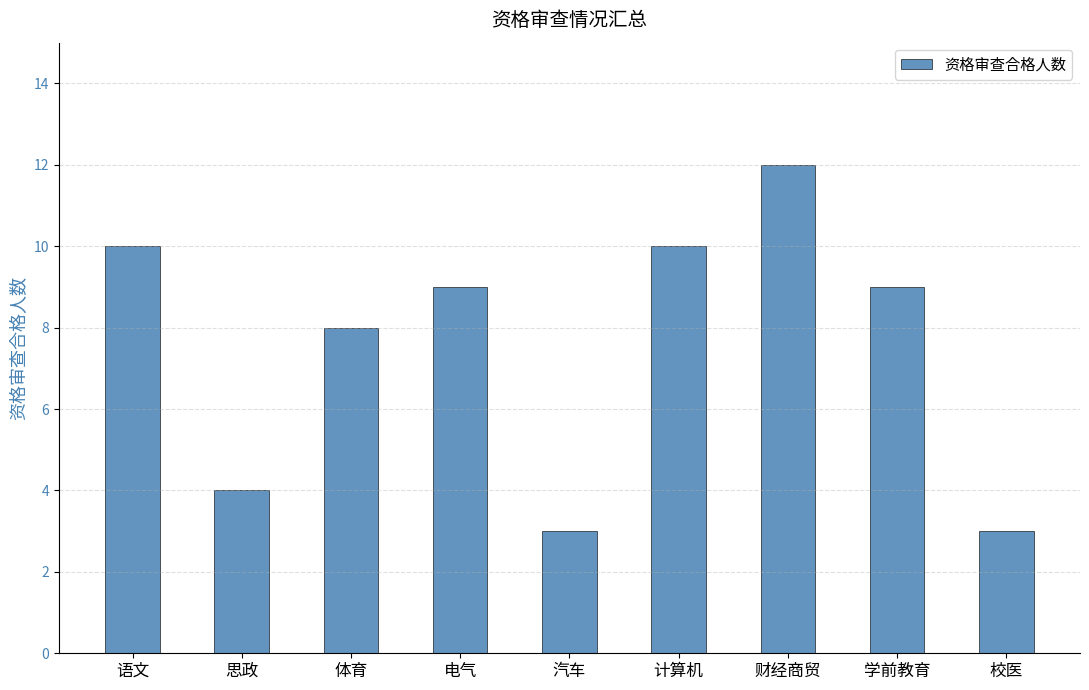

Reading left to right, list all the values displayed in this chart.

10	4	8	9	3	10	12	9	3